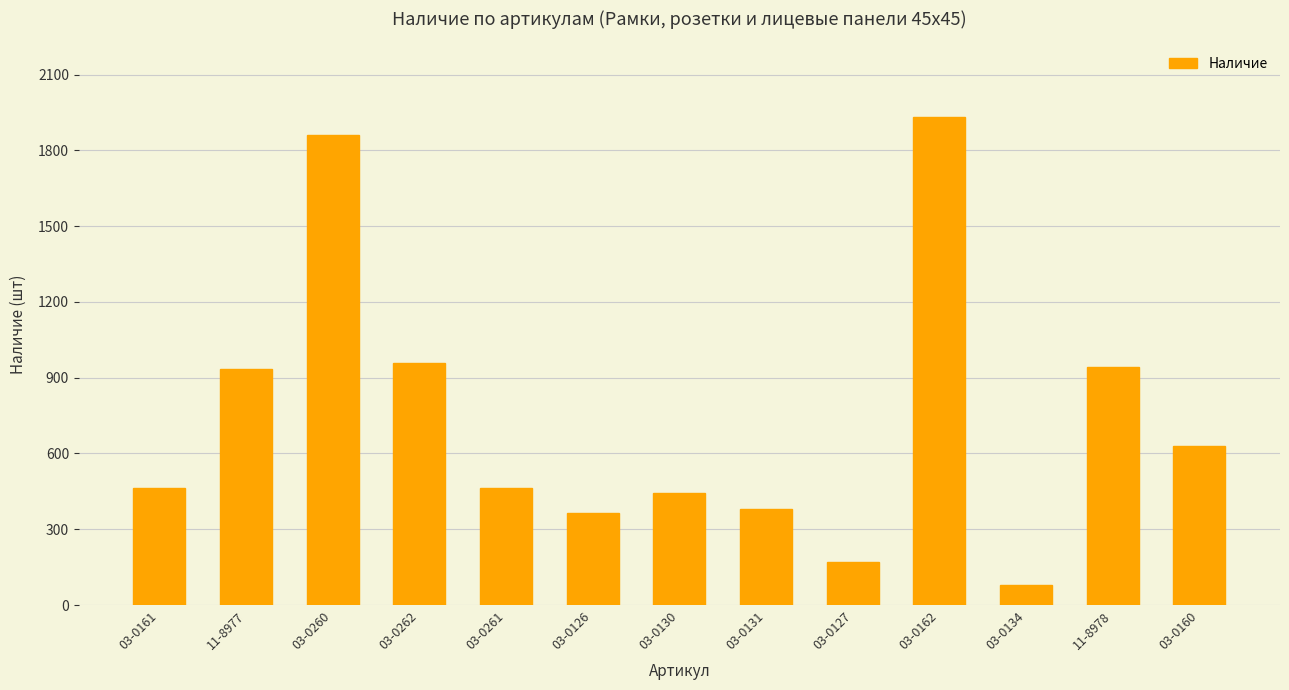

What is the greatest value displayed?

1931